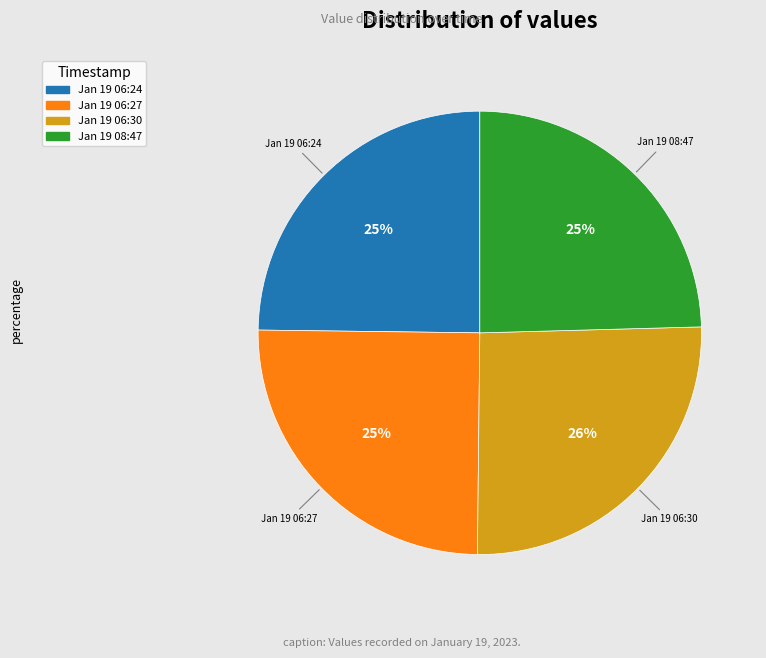

Is there any slice that represents more than half of the pie?

No